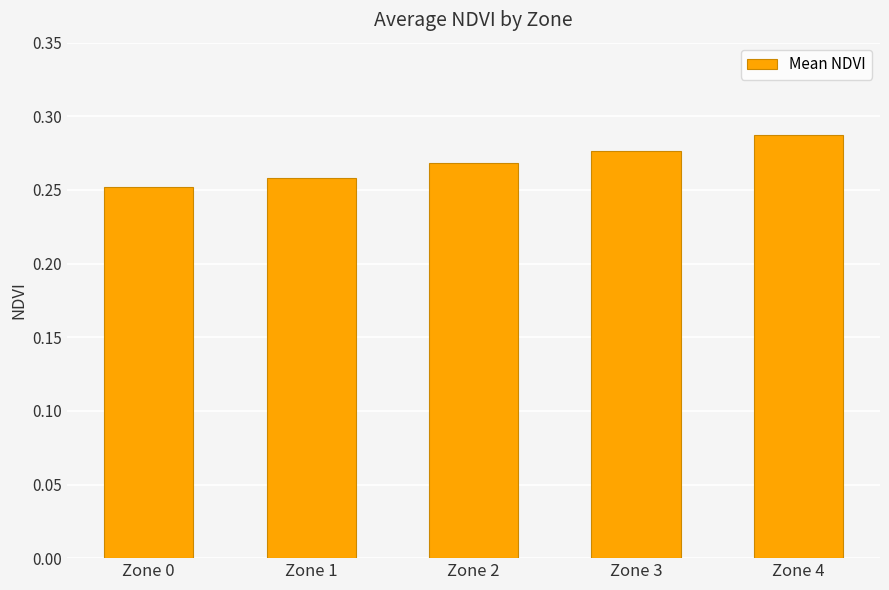

List the labels in order of value, smallest first.

Zone 0, Zone 1, Zone 2, Zone 3, Zone 4